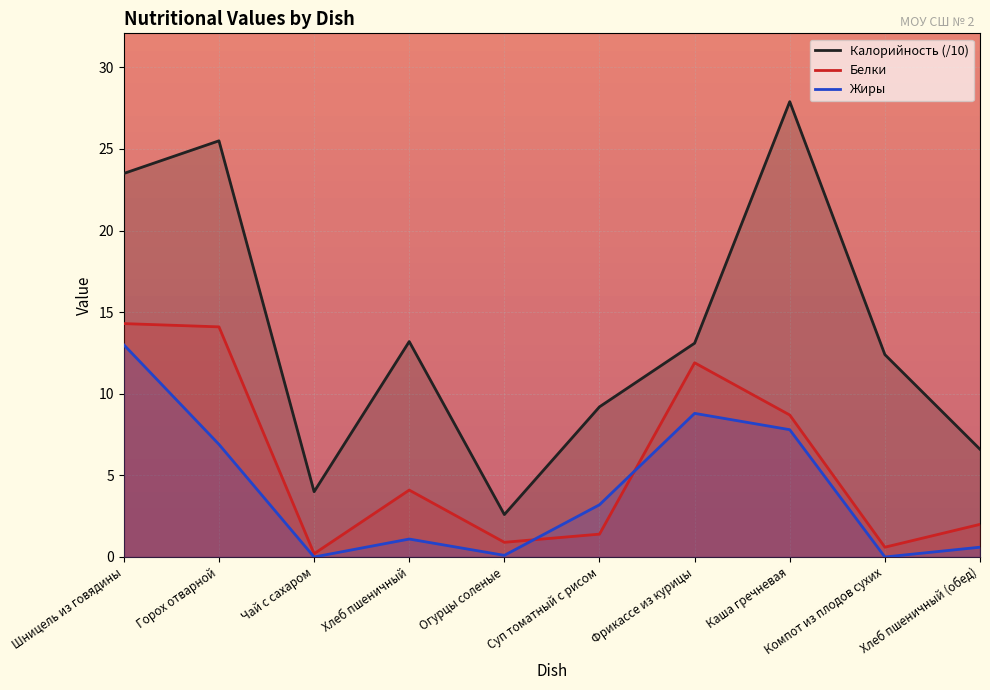

True or false: Жиры has a value of 7.0 at Компот из плодов сухих.

False